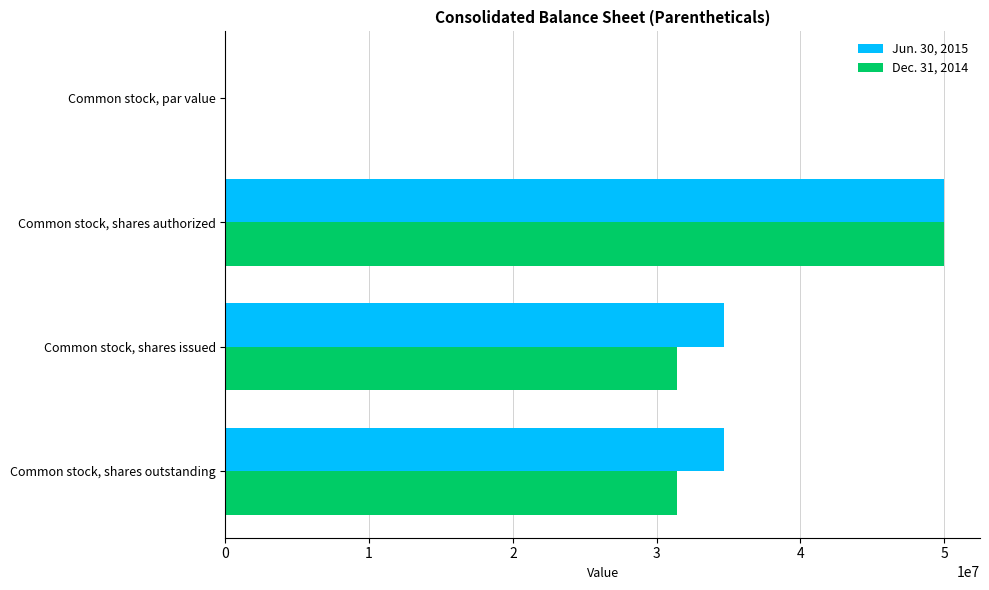

The Dec. 31, 2014 series shows 31442760.0 at Common stock, shares issued. True or false?

True